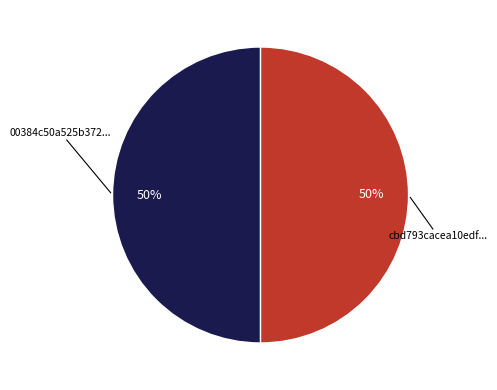

To the nearest percent, what is the average slice percentage?

50%